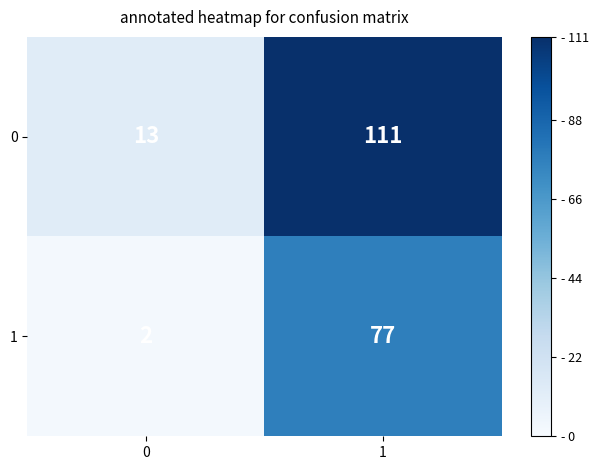

The 0 series shows 75 at 1. True or false?

False